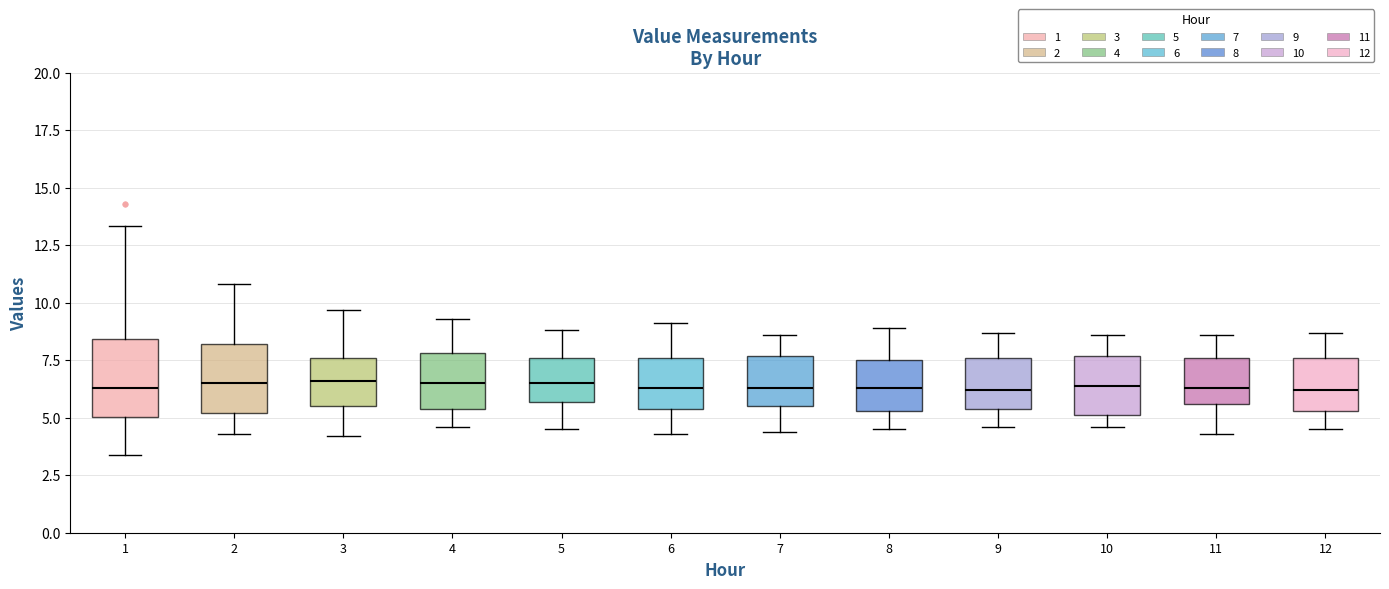

Where is the upper edge of the box at x = 2 on the y-axis? The values are not printed on the chart, so give them approximately, as read against the axis.

8.0